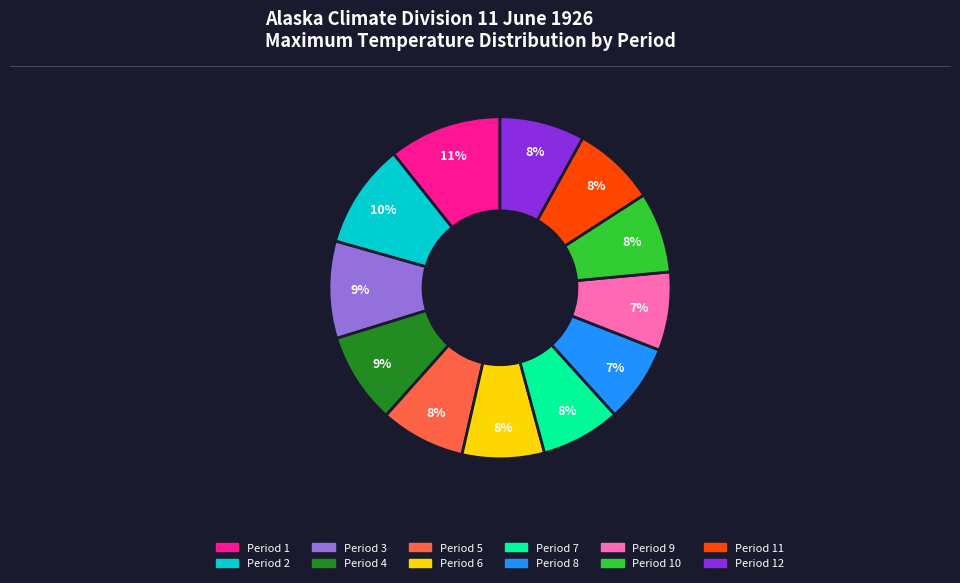

Count the number of slices in the pie.

12